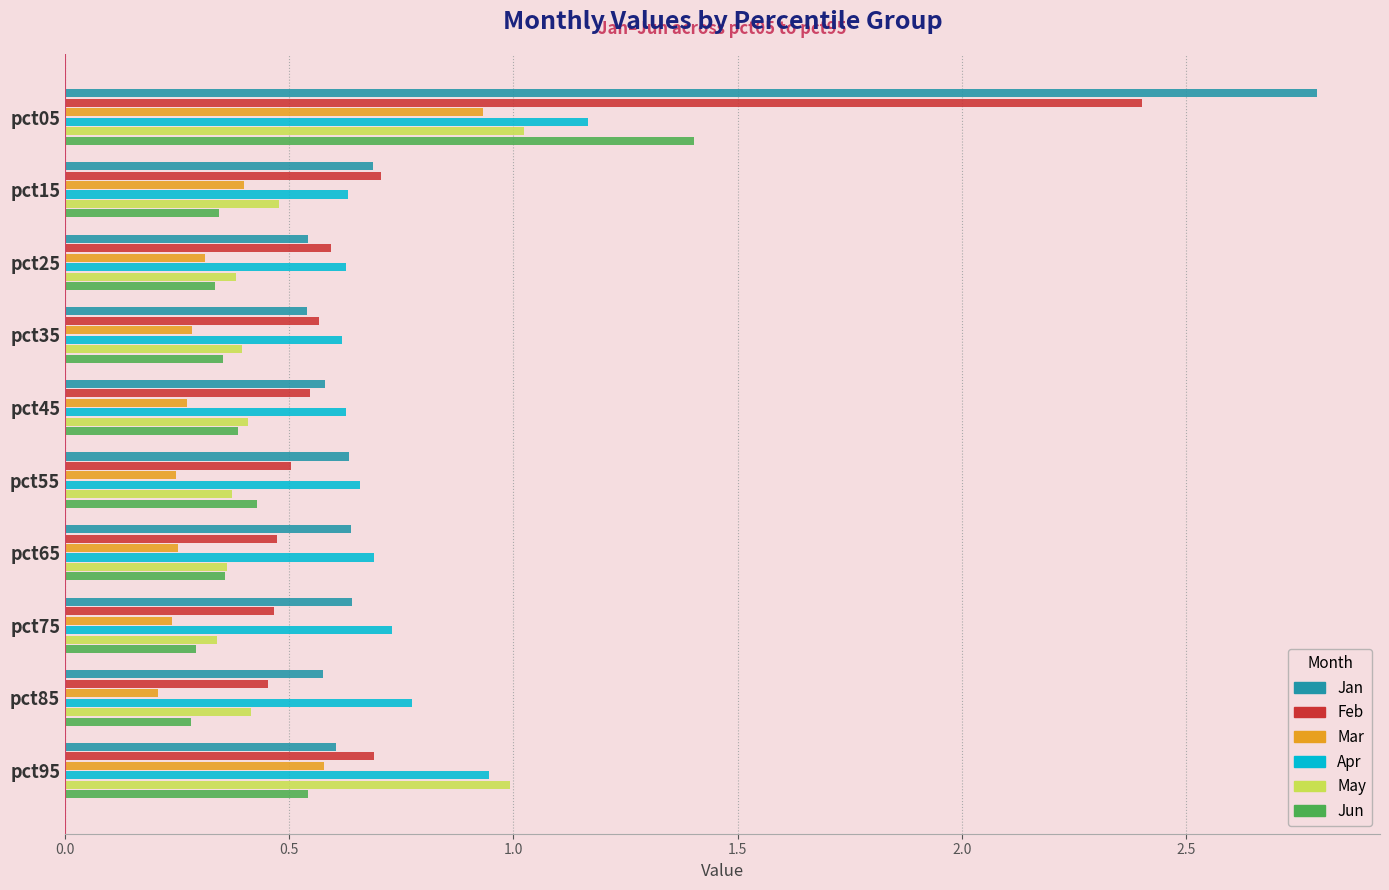

At how many categories does at least one series exceed 2?

1